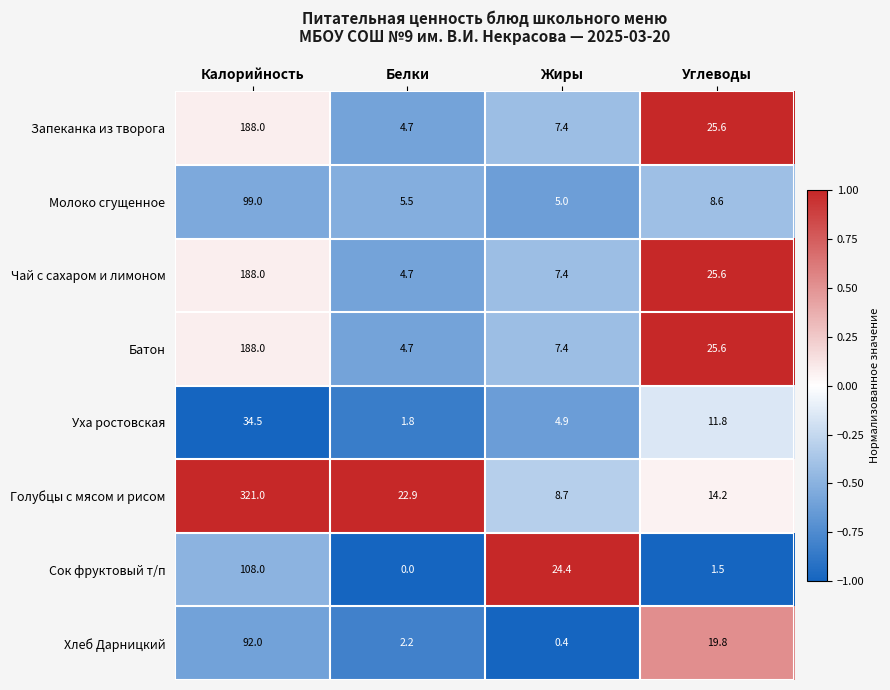

How many distinct data groups are displayed?

8